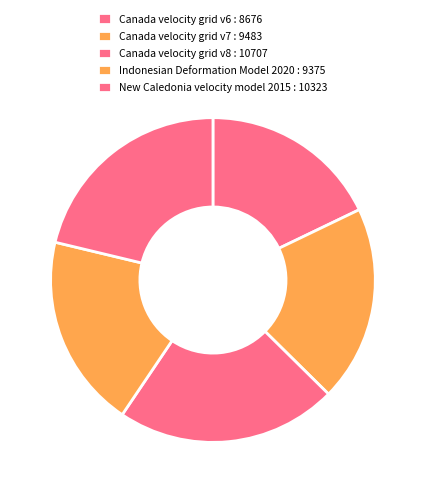

Count the number of slices in the pie.

5